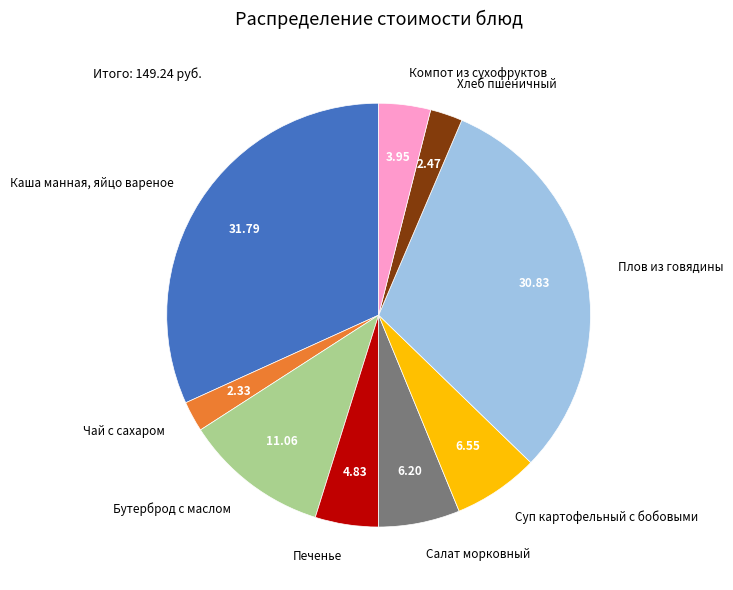

Is it true that Печенье is 5% of the pie?

True